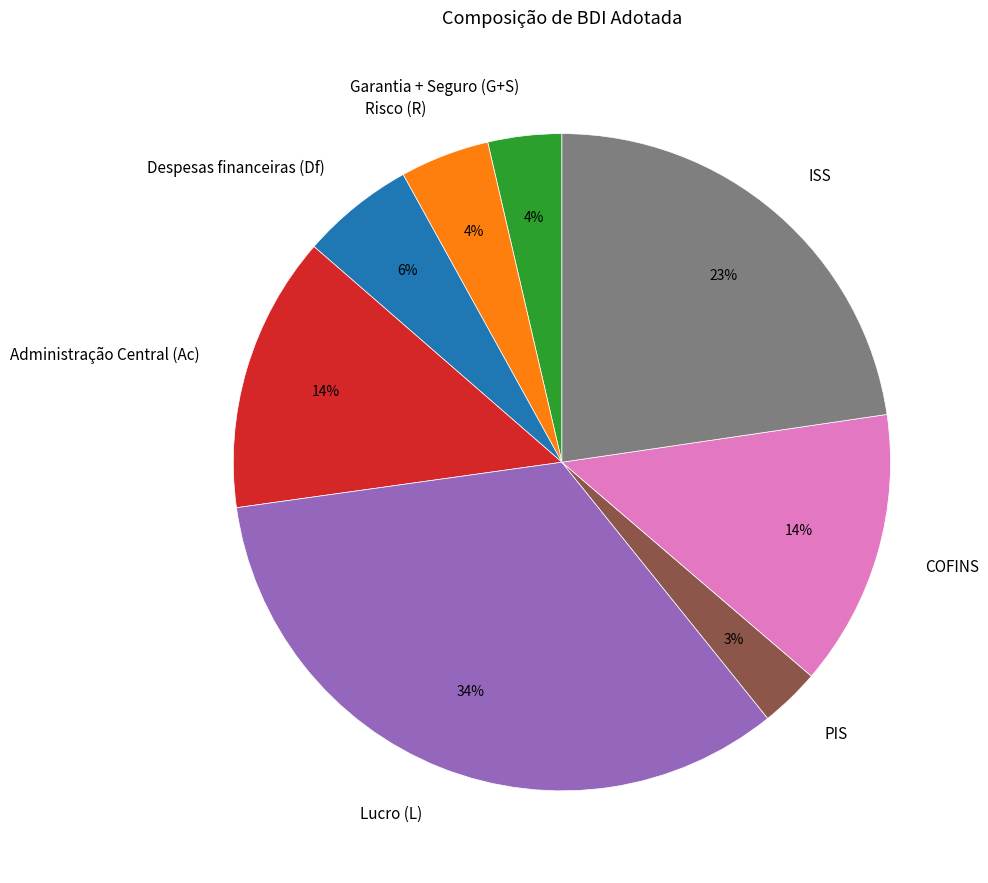

Between Despesas financeiras (Df) and ISS, which is larger?

ISS